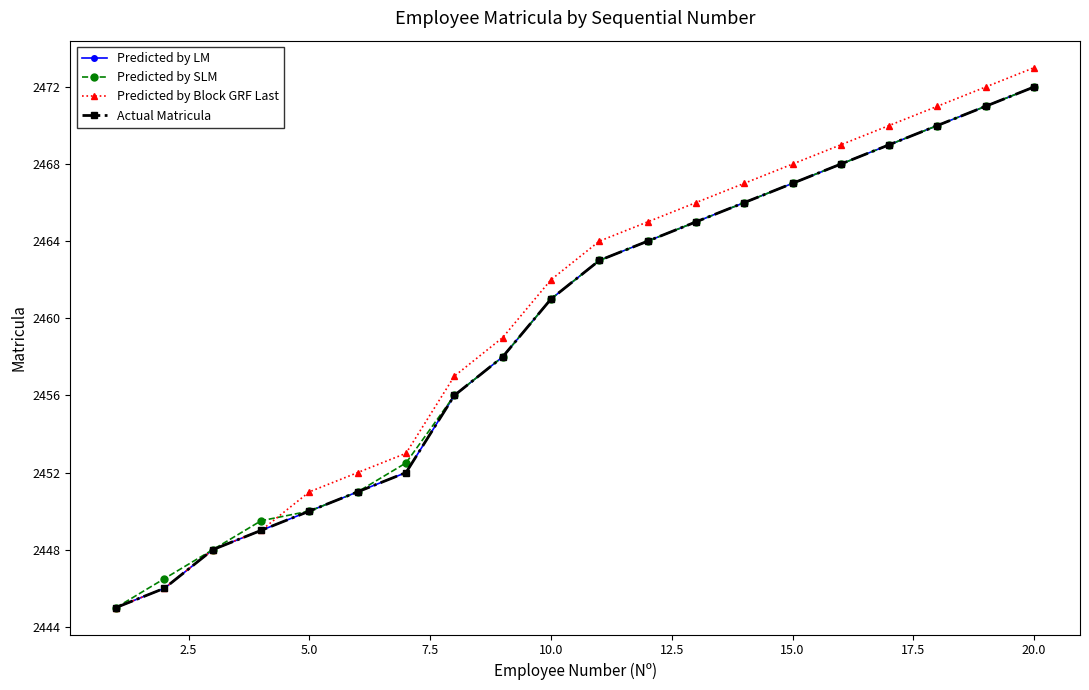

Does the chart display data point markers on the line(s)?

Yes